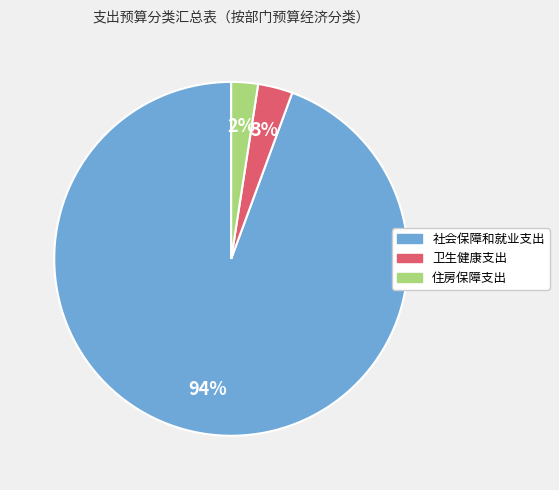

Do 卫生健康支出 and 社会保障和就业支出 together represent more than half of the pie?

Yes